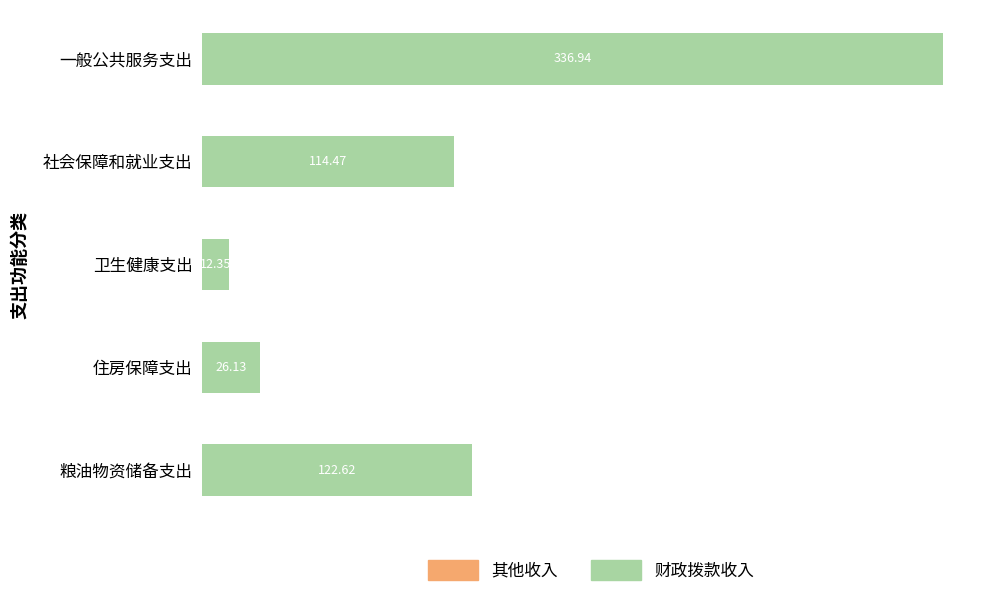

At which category is the sum across all series the highest?

一般公共服务支出